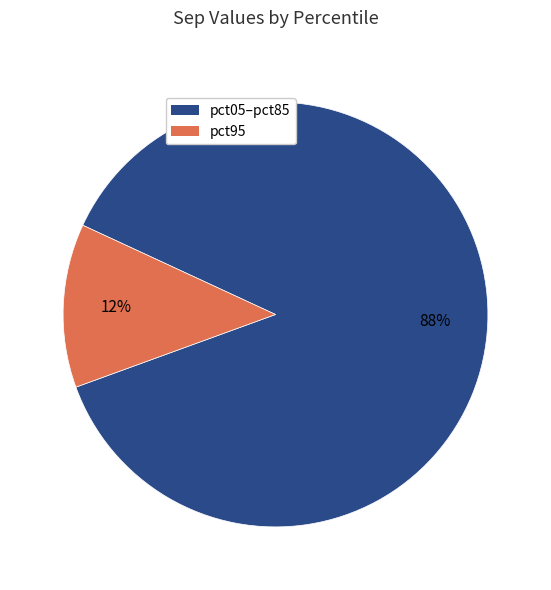

Which category has the biggest portion of the pie?

pct05–pct85